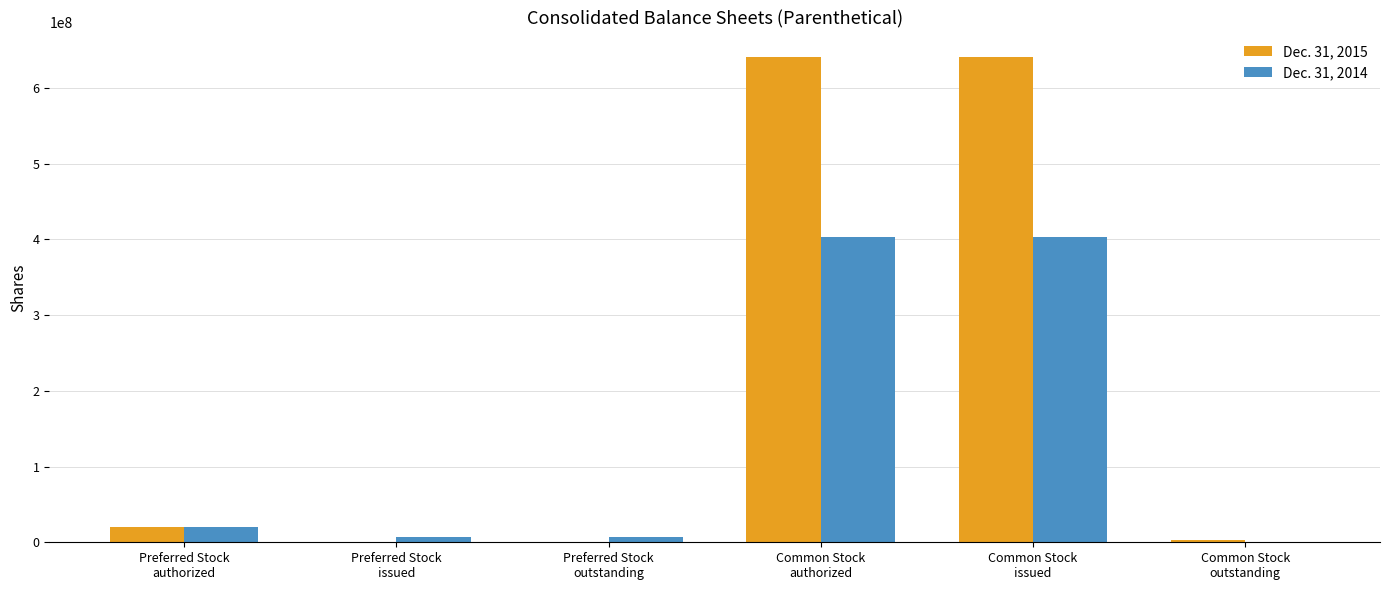

Which series has the largest total across all categories?

Dec. 31, 2015